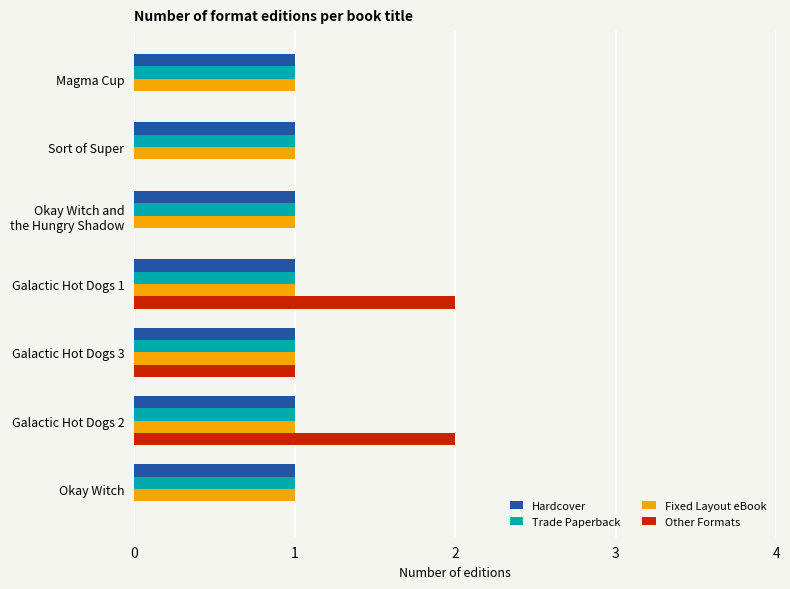

True or false: Fixed Layout eBook has a value of 1 at Galactic Hot Dogs 2.

True